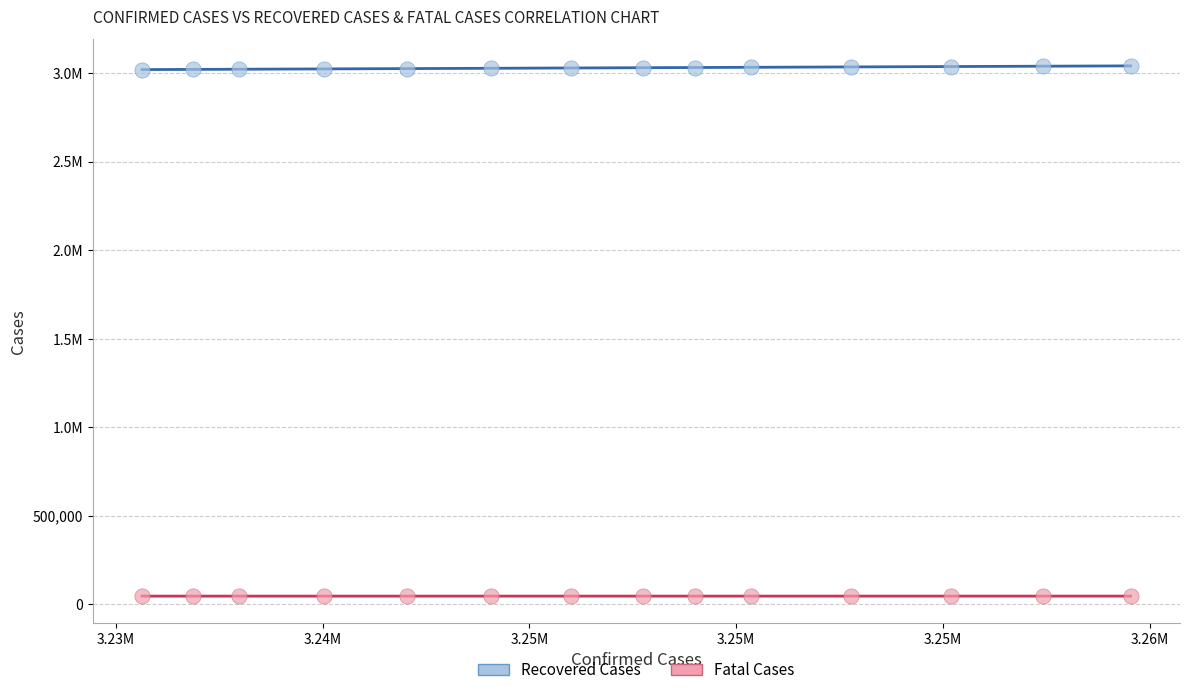

What are all the series names shown in the legend?

Recovered Cases, Fatal Cases